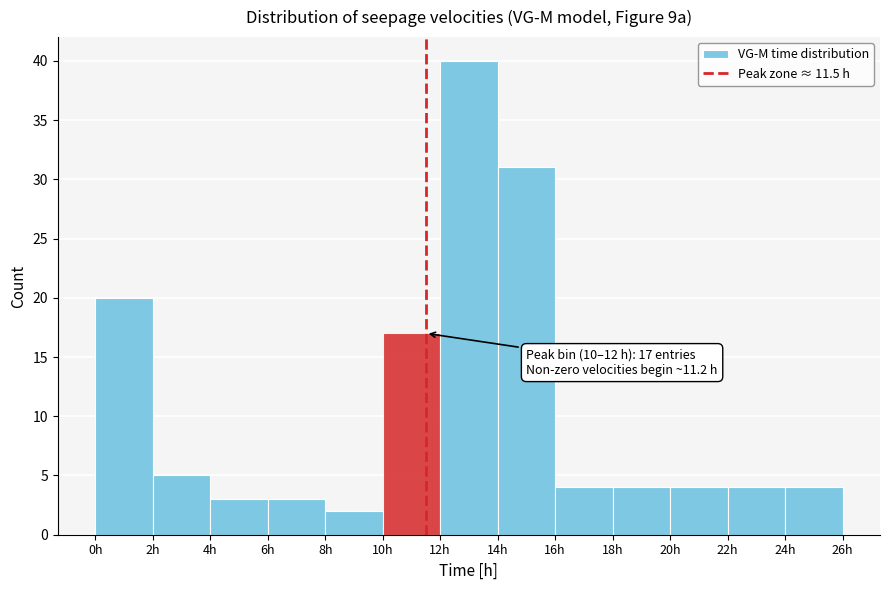

Over which range of the x-axis is the bar tallest?

12 to 14